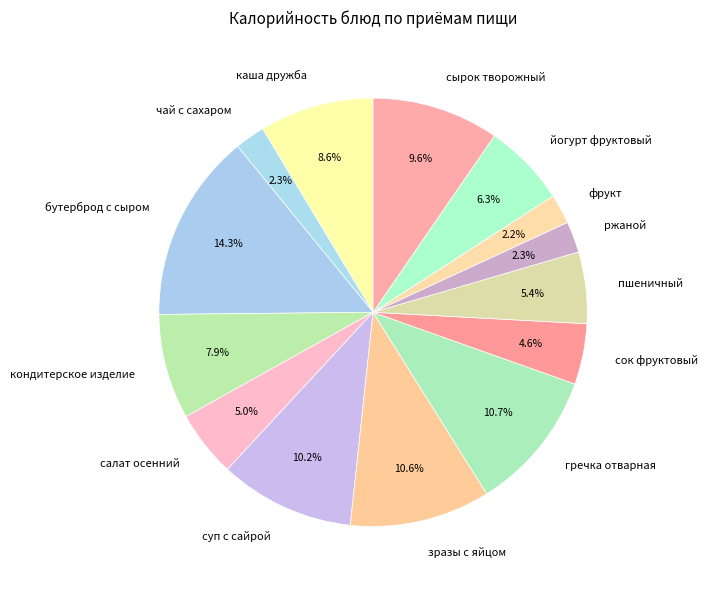

What portion of the pie excludes гречка отварная?

89.3%